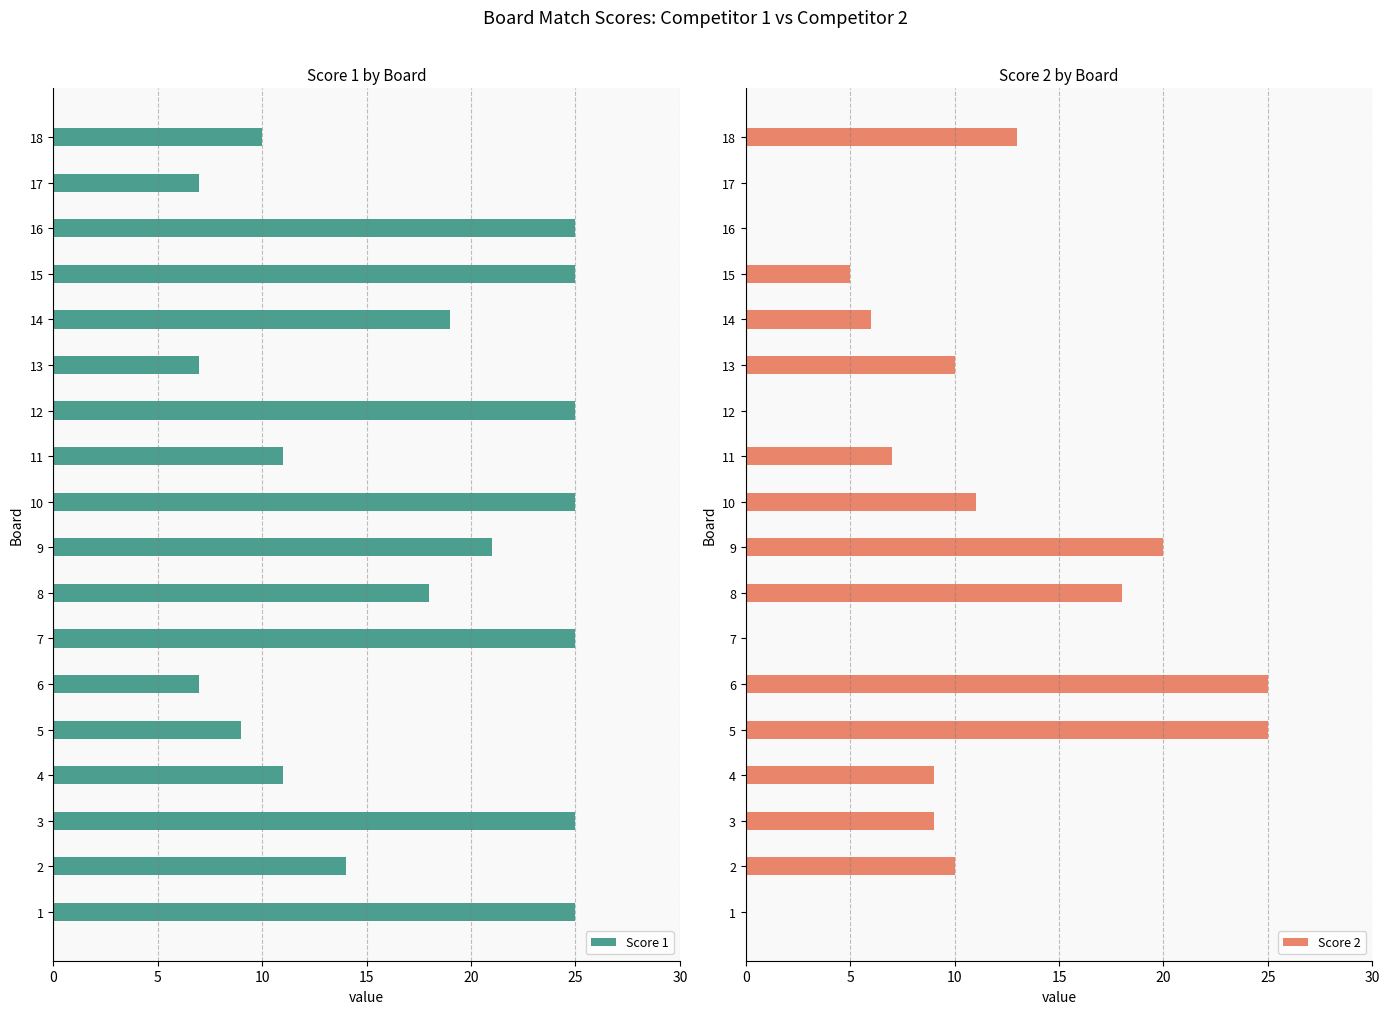

What is the difference between the second highest and second lowest values in the Score 2 series?

25